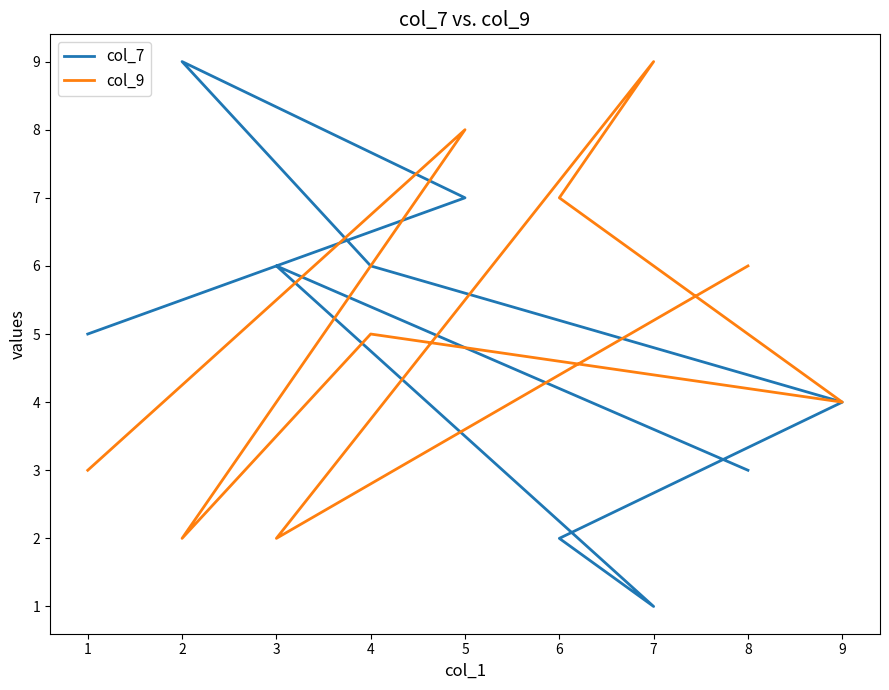

Rank the series by their average value, from highest to lowest.

col_9, col_7